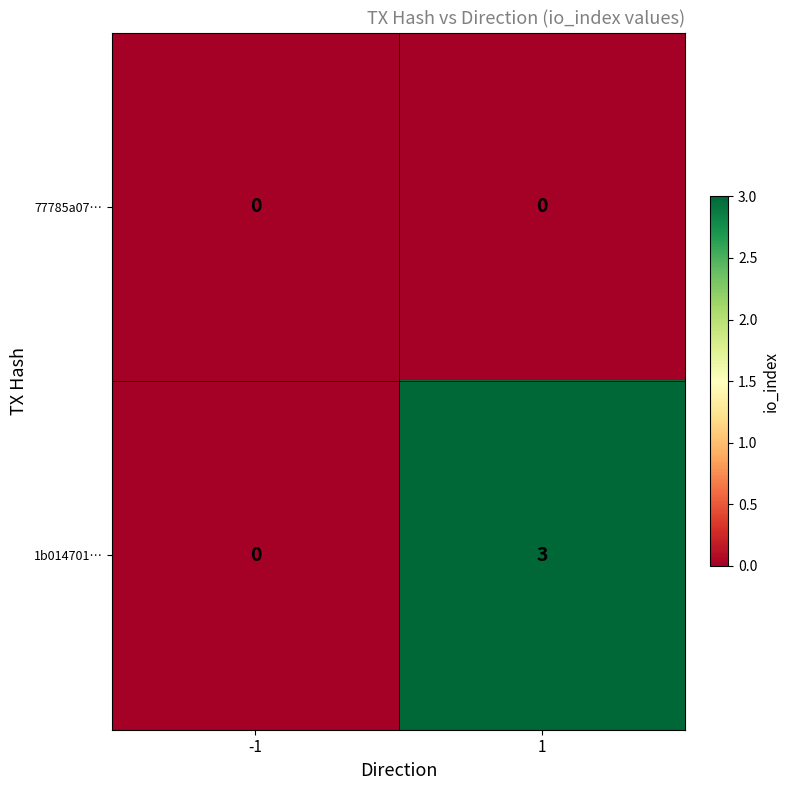

Which series has the largest range (max minus min)?

1b014701…